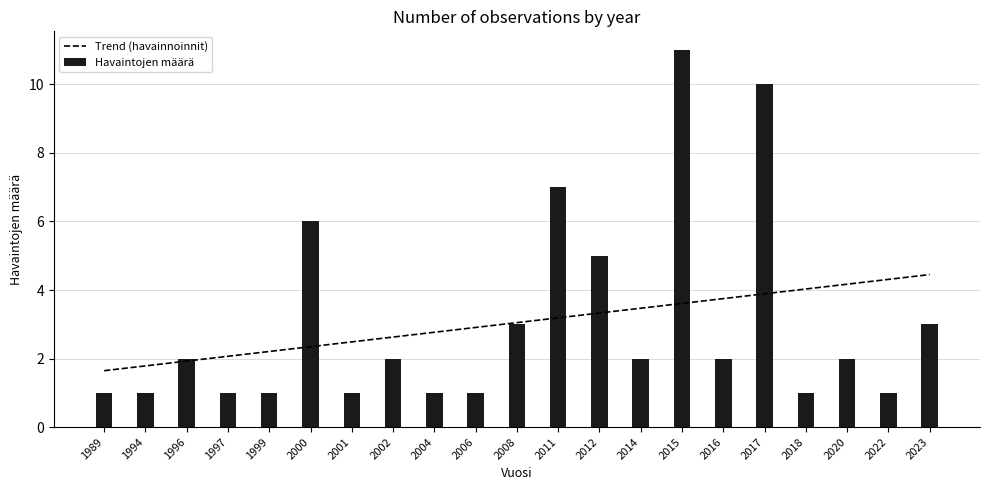

How many groups of bars are there?

21